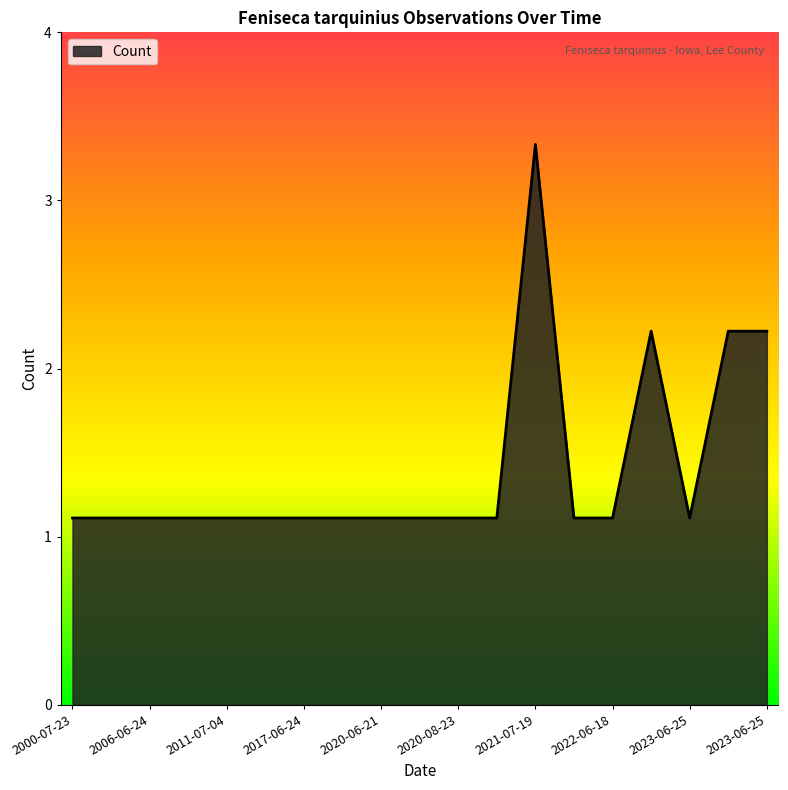

Where is the first local maximum?

2021-07-19